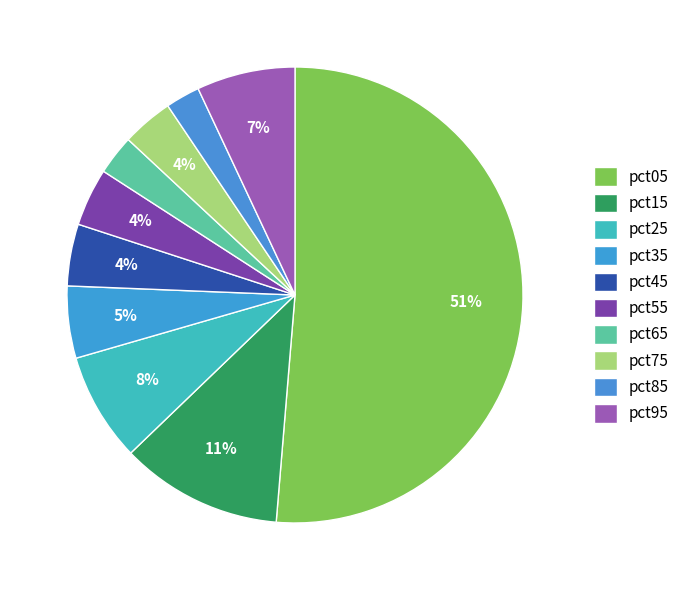

How many segments does this pie chart have?

10